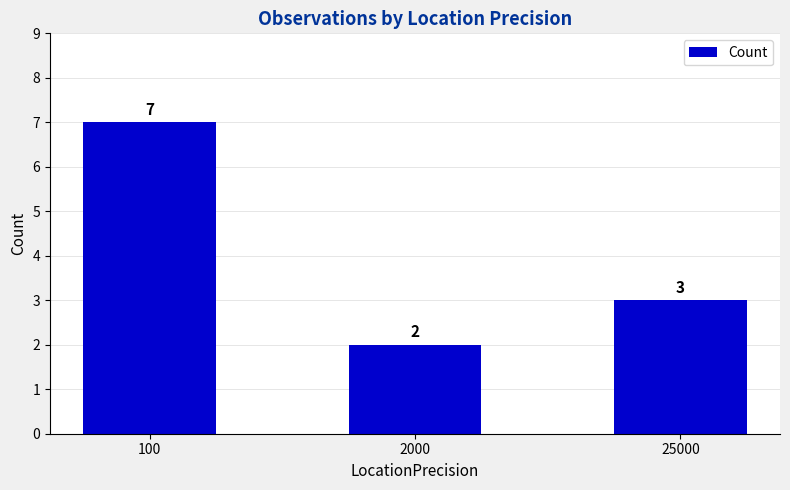

How many bars are there in total?

3